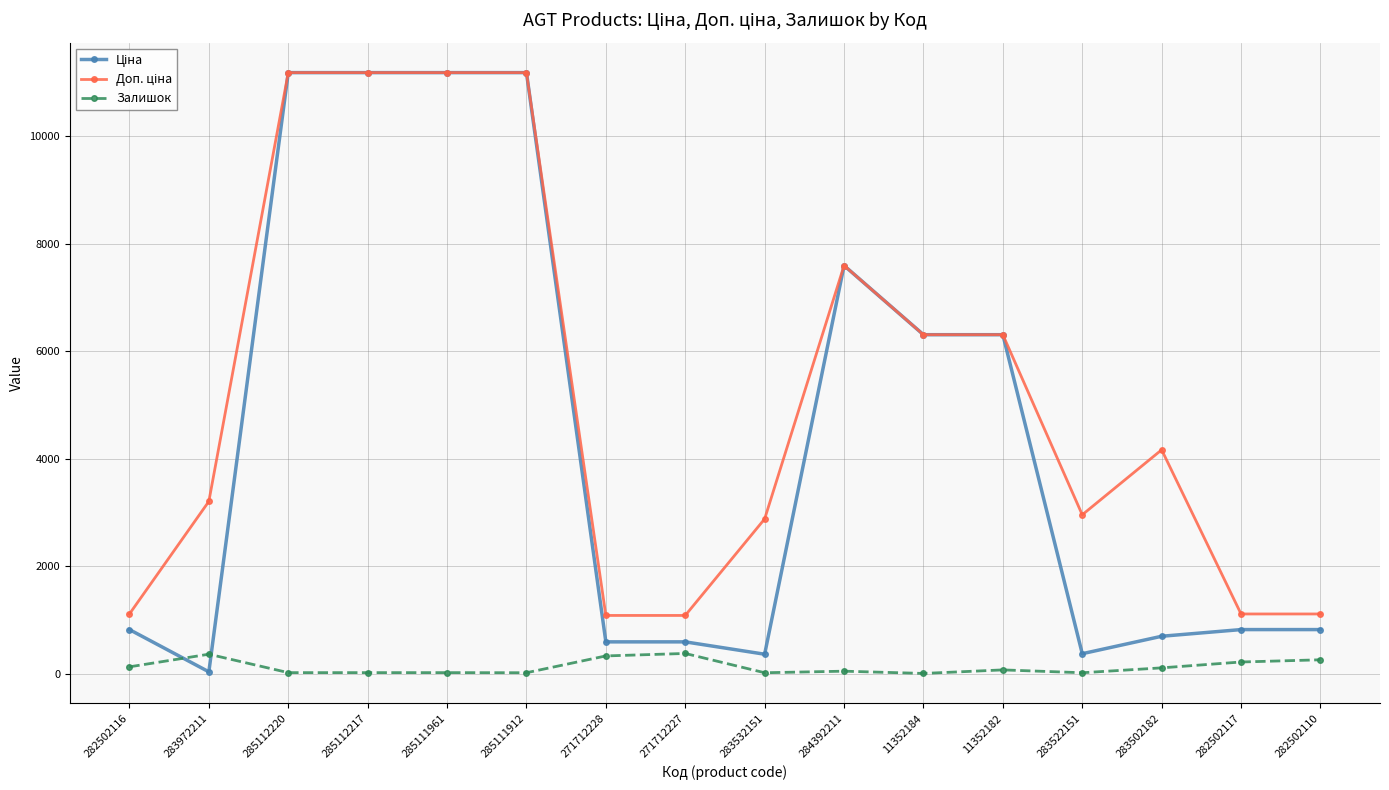

At how many categories does at least one series exceed 5653?

7